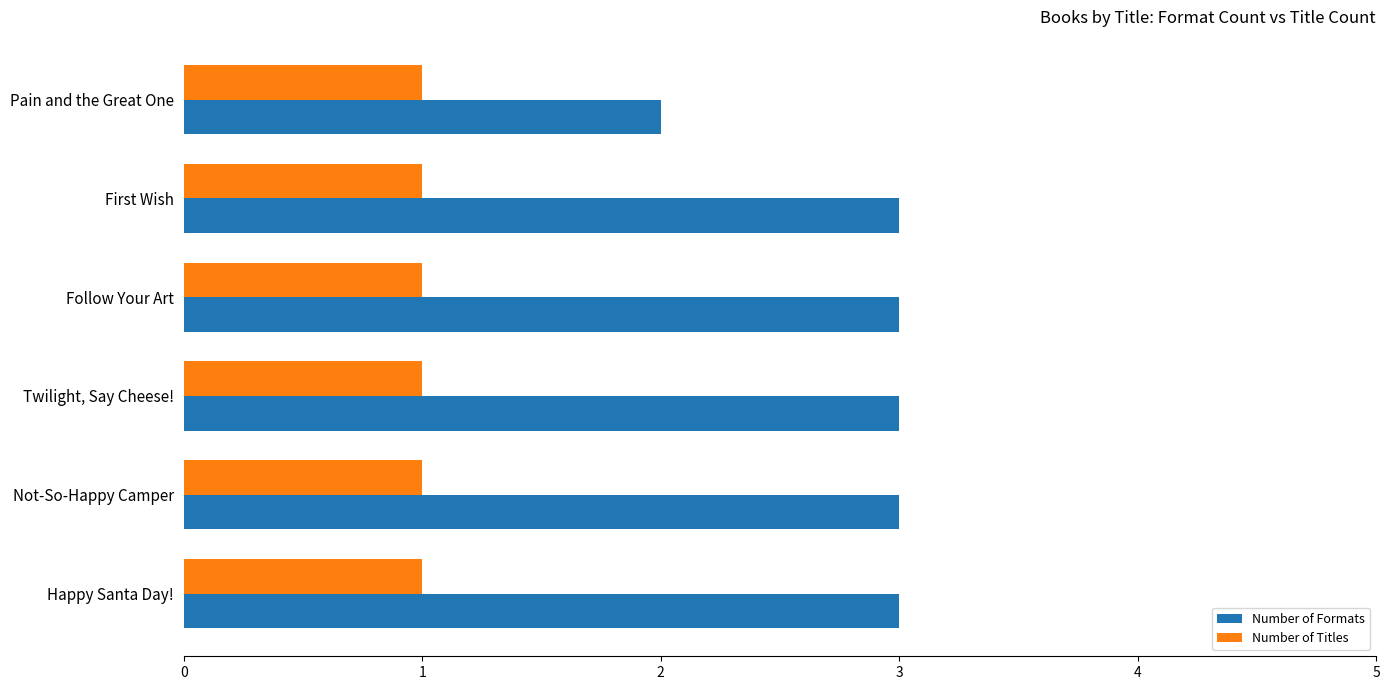

What is the maximum value for Number of Formats?

3